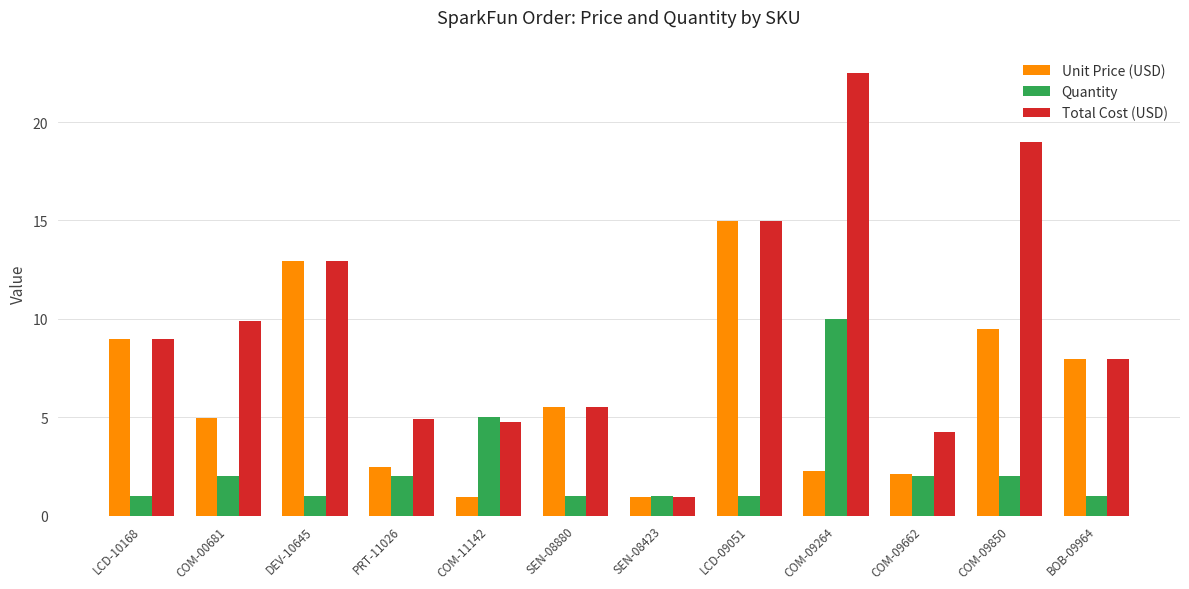

Are the bars horizontal?

No